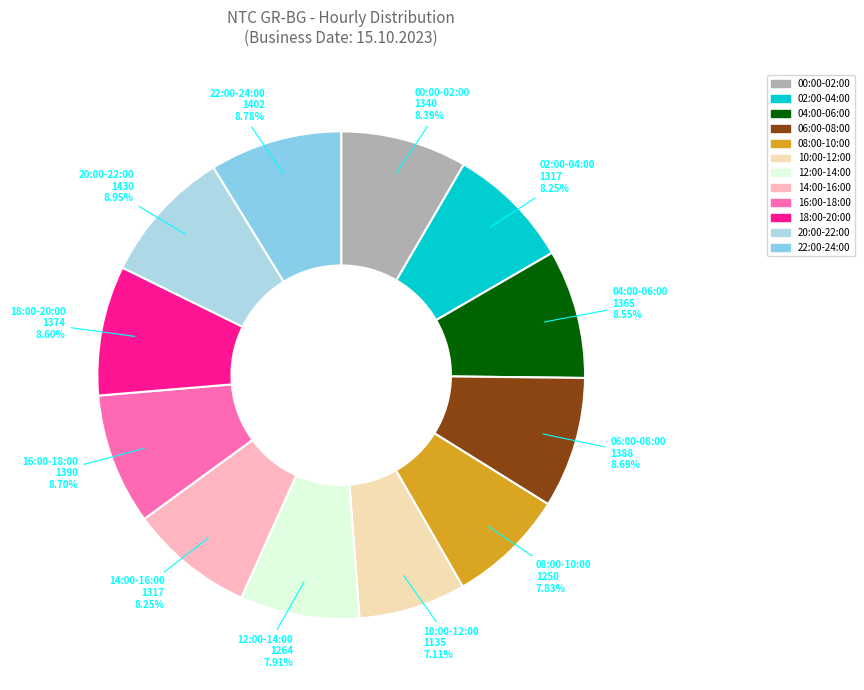

Is there any slice that represents more than half of the pie?

No